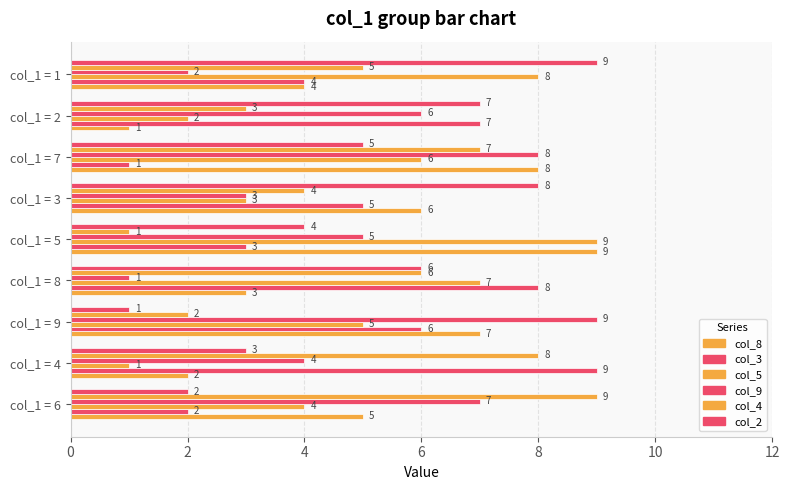

Which series has the largest total across all categories?

col_8